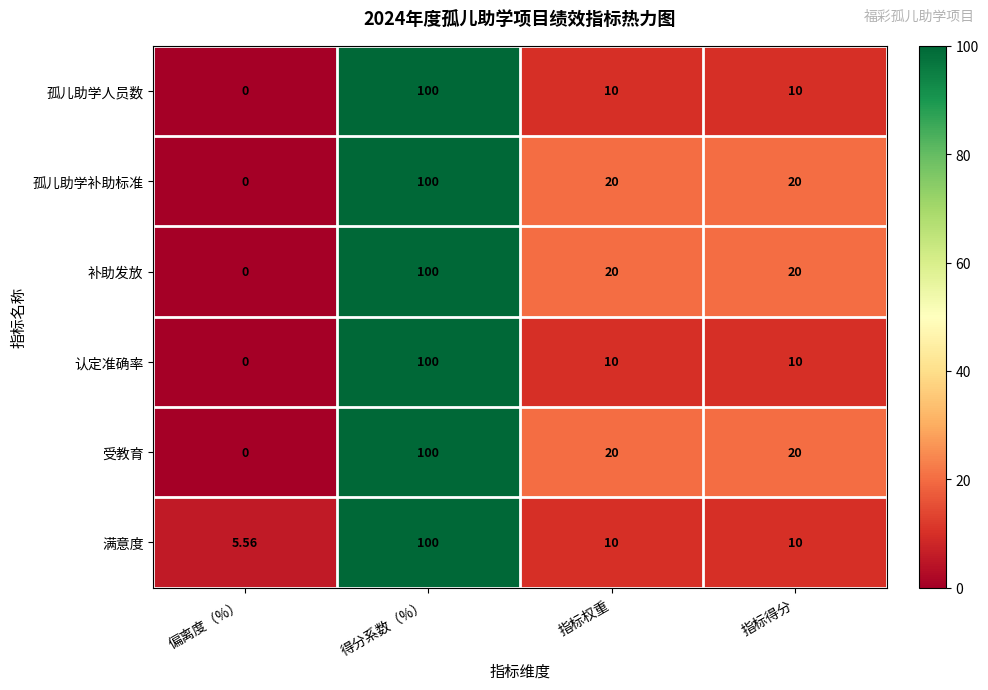

At which category does the chart reach its minimum across all series?

偏离度（%）